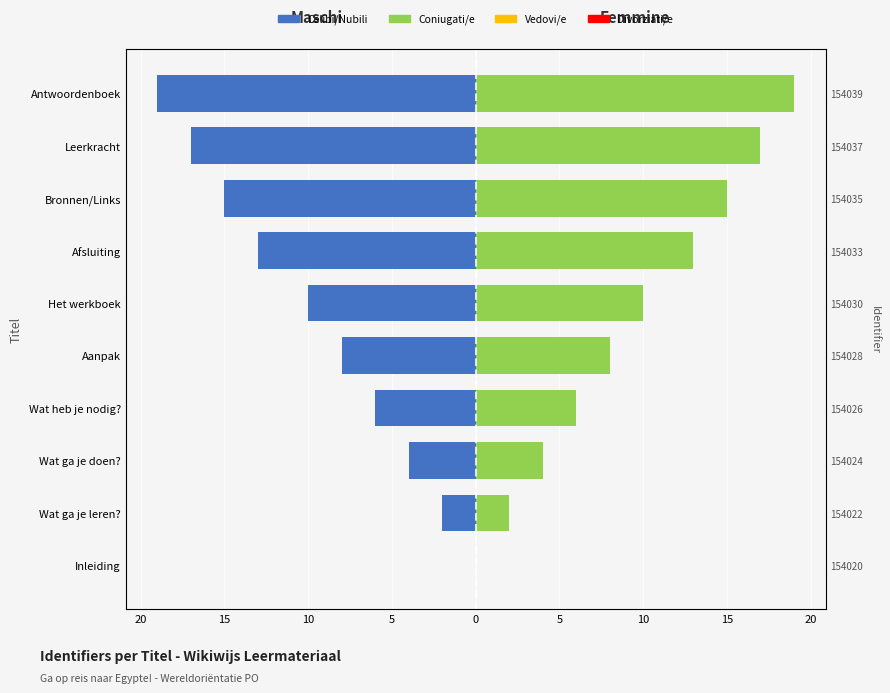

How many bars are there in each group?

2